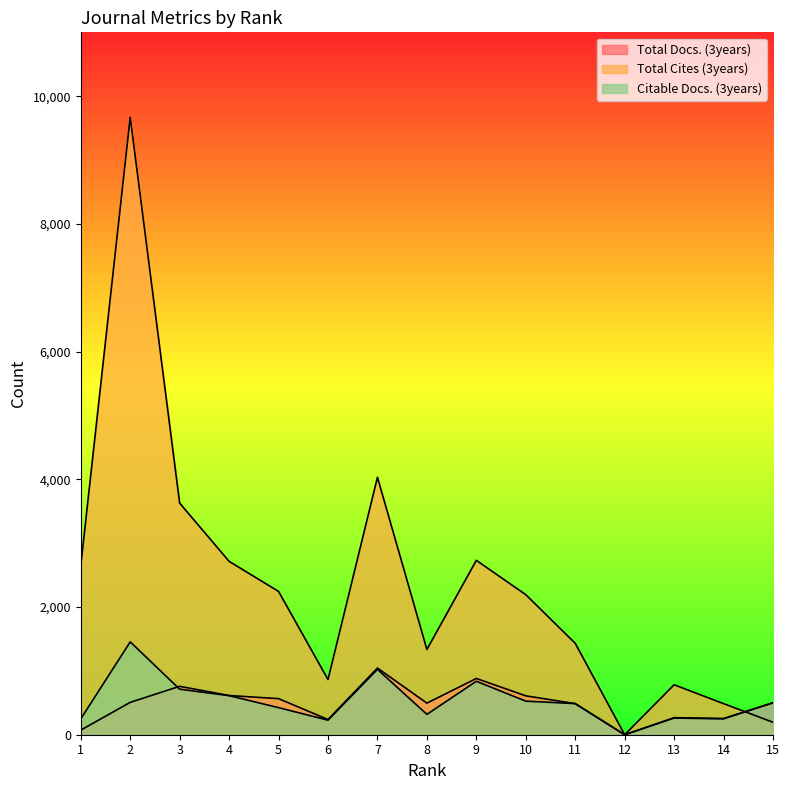

Between 4 and 6, which series saw the biggest shift?

Total Cites (3years)